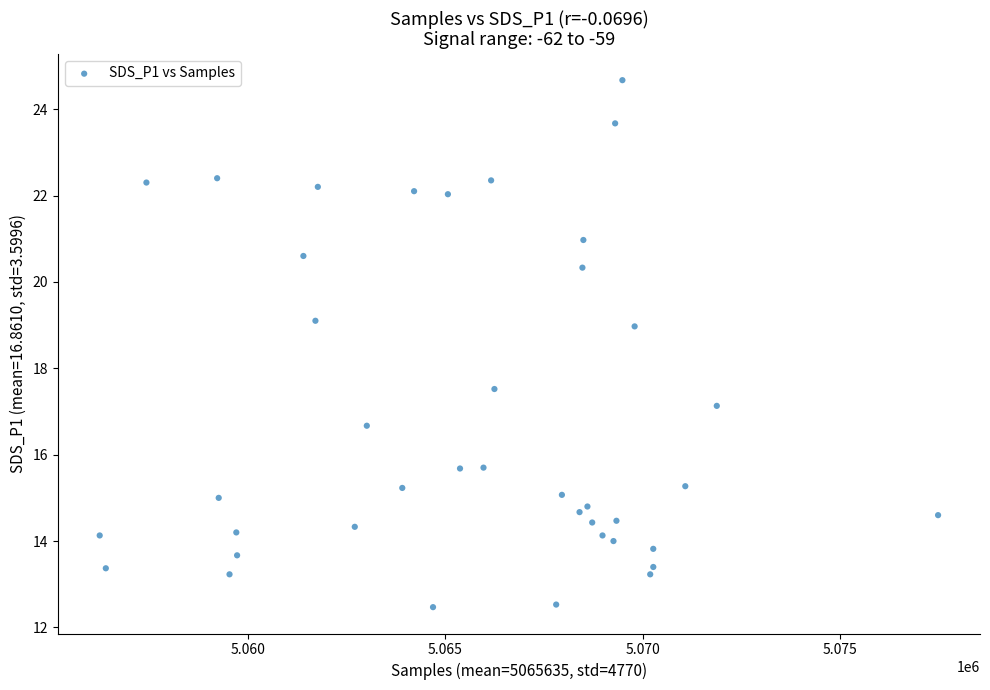

What Y value in the scatter plot is closest to 18?

17.5